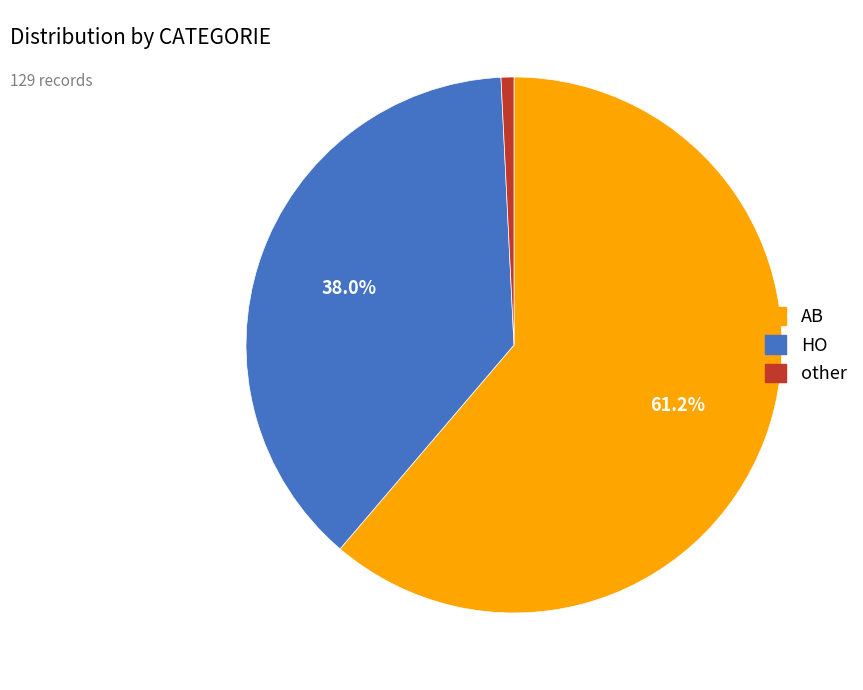

To the nearest percent, what is the average slice percentage?

33%